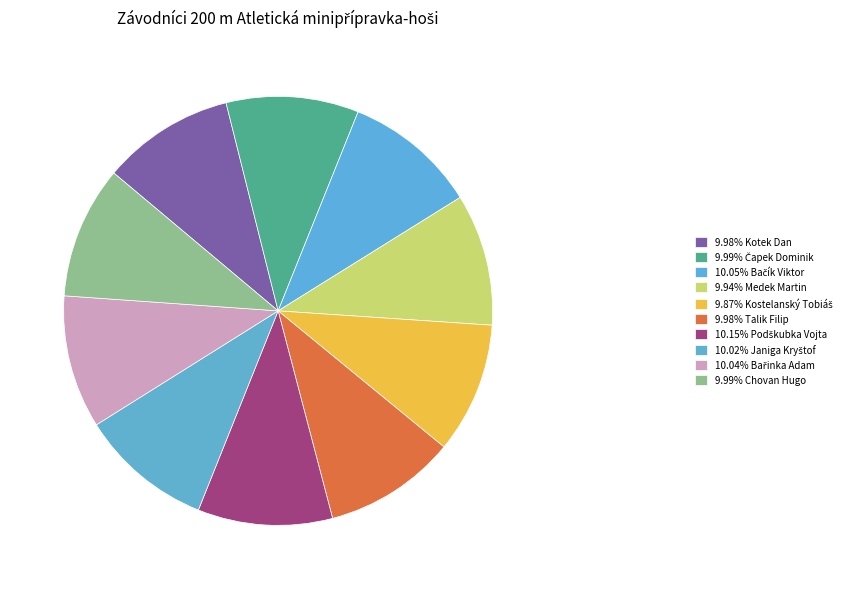

Which slice is the largest?

Podškubka Vojta